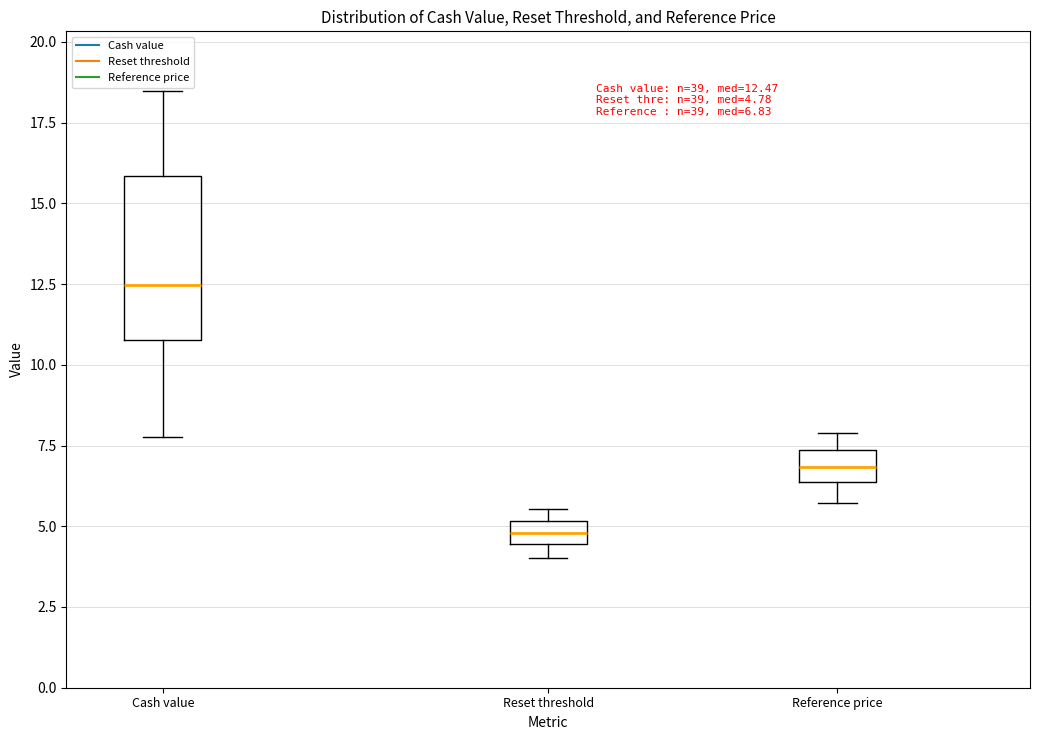

Which box's median line is the highest?

Cash value